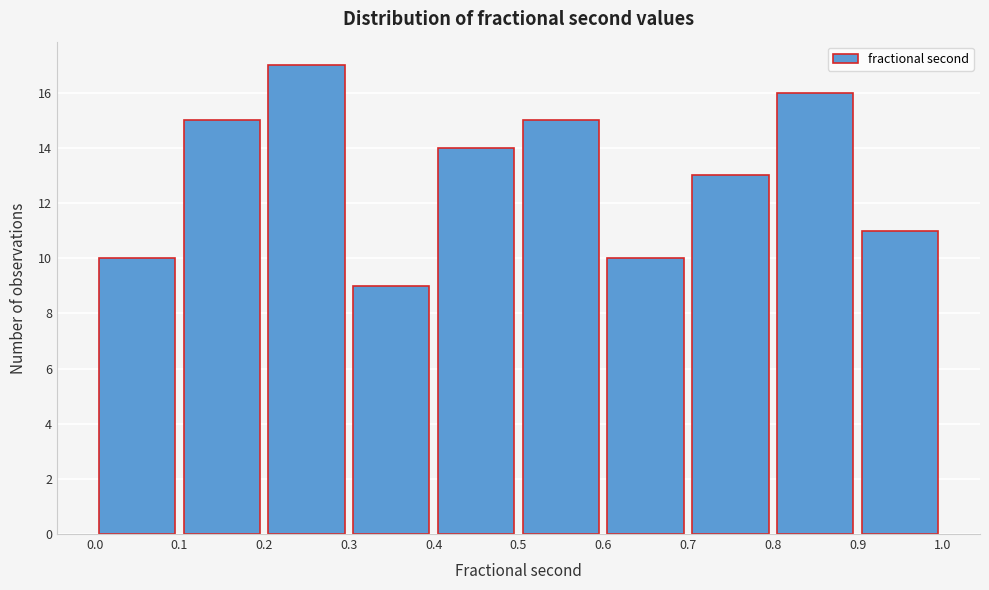

Which range on the x-axis has the tallest bar?

0.2 to 0.3